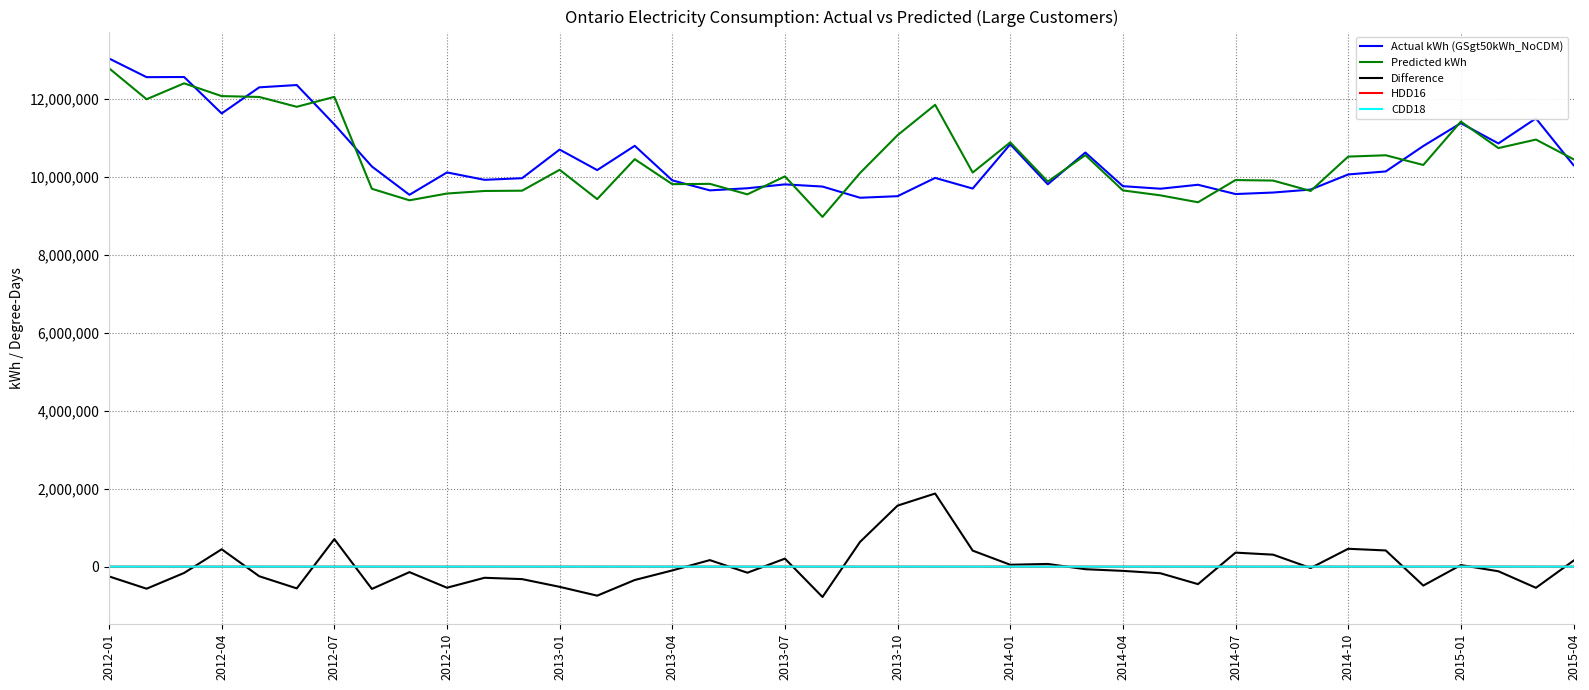

What is the greatest value displayed?

13028469.7